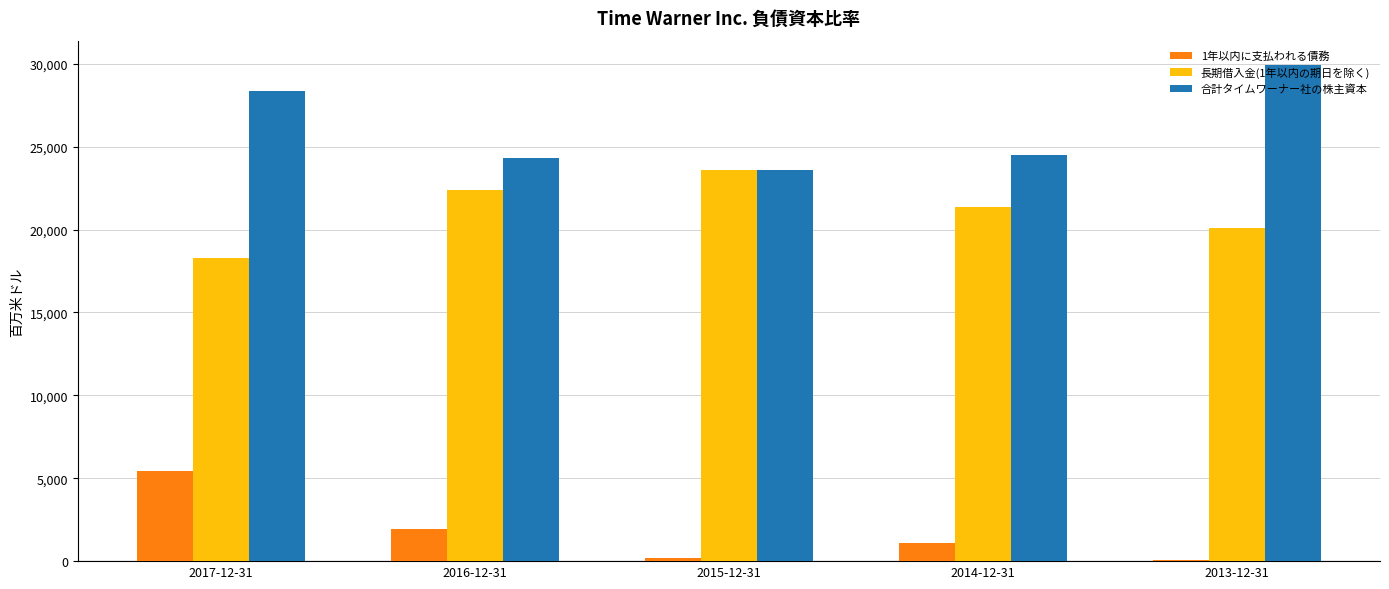

Is the value of 1年以内に支払われる債務 at 2017-12-31 greater than the value of 長期借入金(1年以内の期日を除く) at 2017-12-31?

No